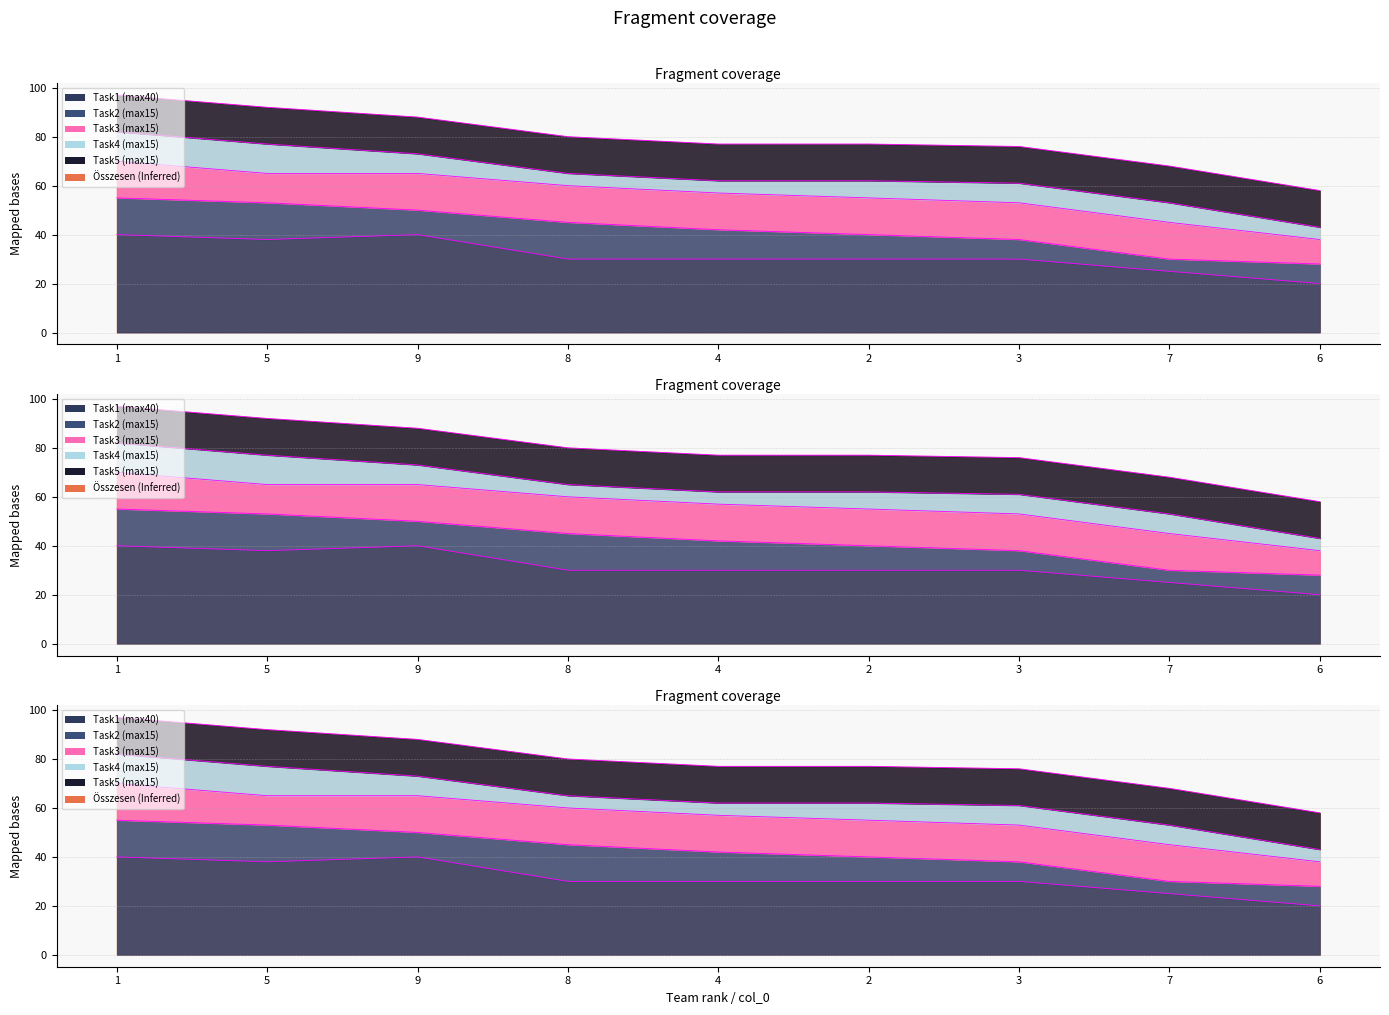

True or false: Task2 (max15) has a value of 5 at 5.

False